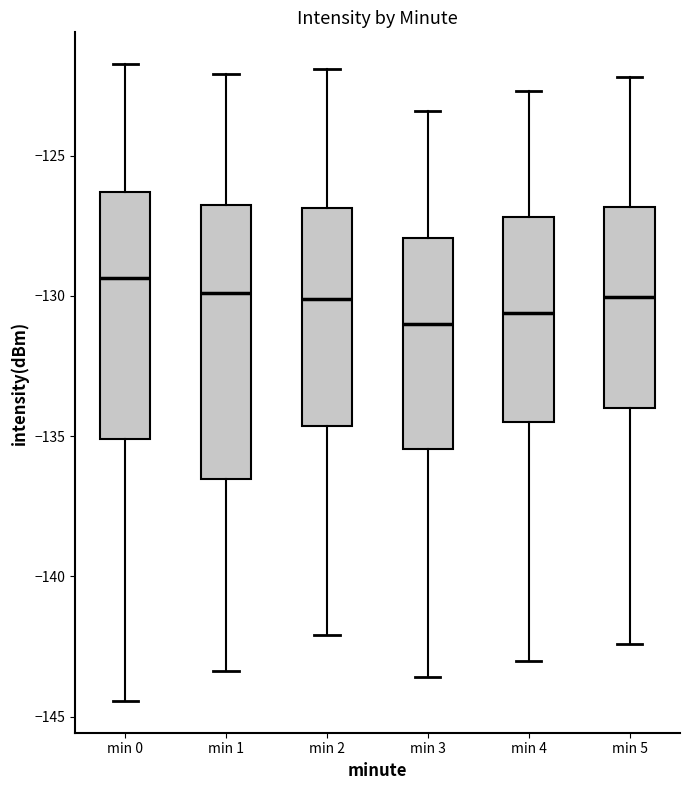

Which box's median line is the highest?

min 0